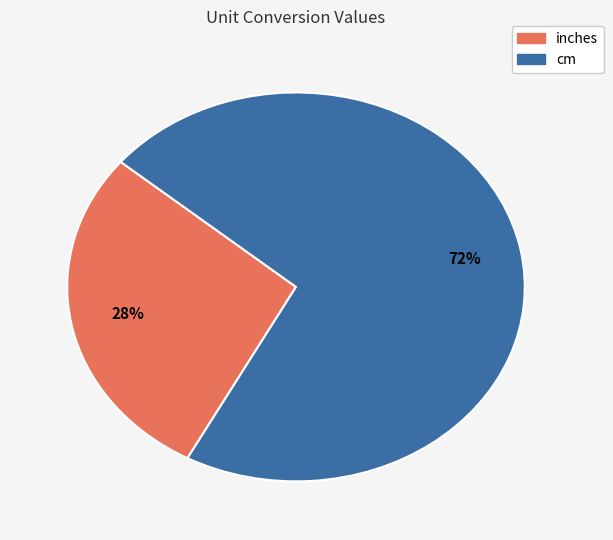

What percentage is the cm slice, to the nearest percent?

72%